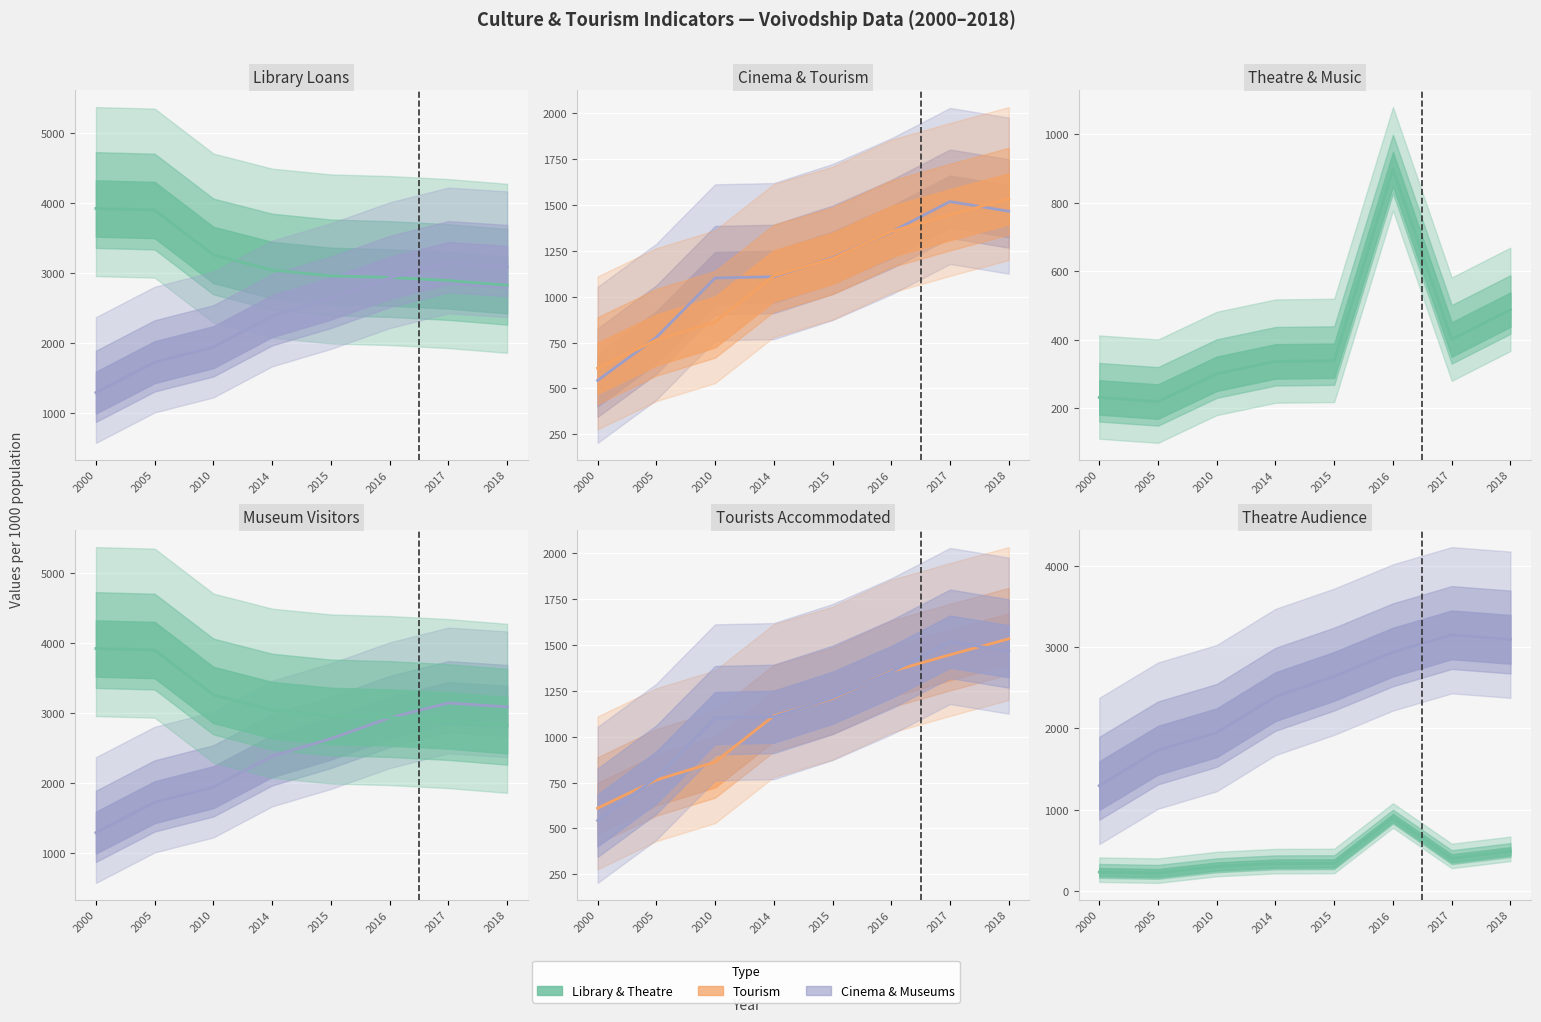

What is the value of the Cinema audience per 1000 population (line) point at the 1st from the left?

543